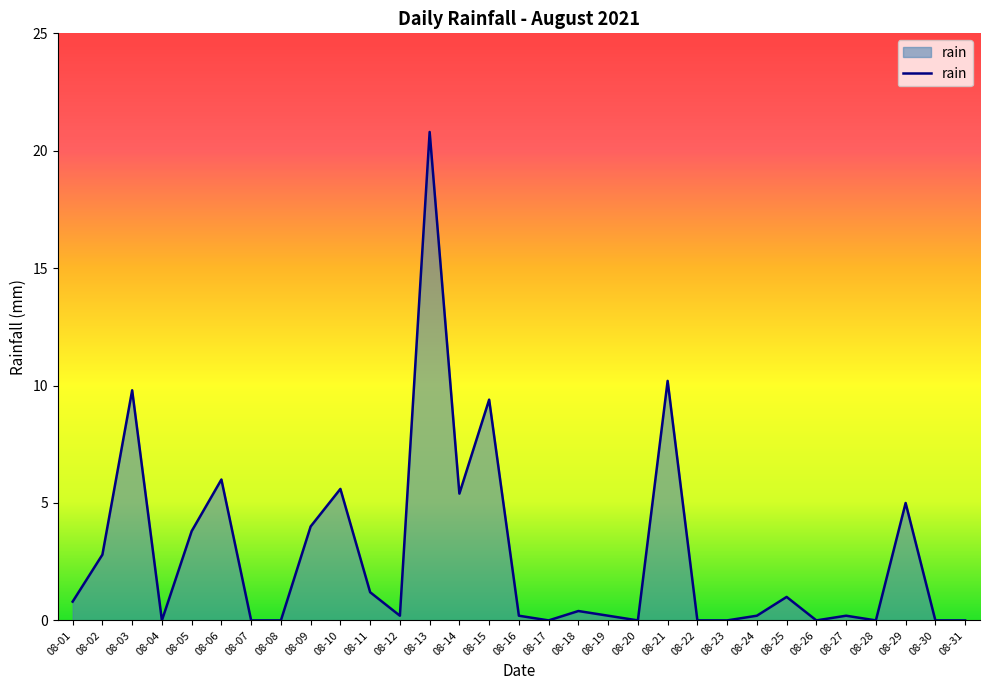

What is the sum of all values?

87.2